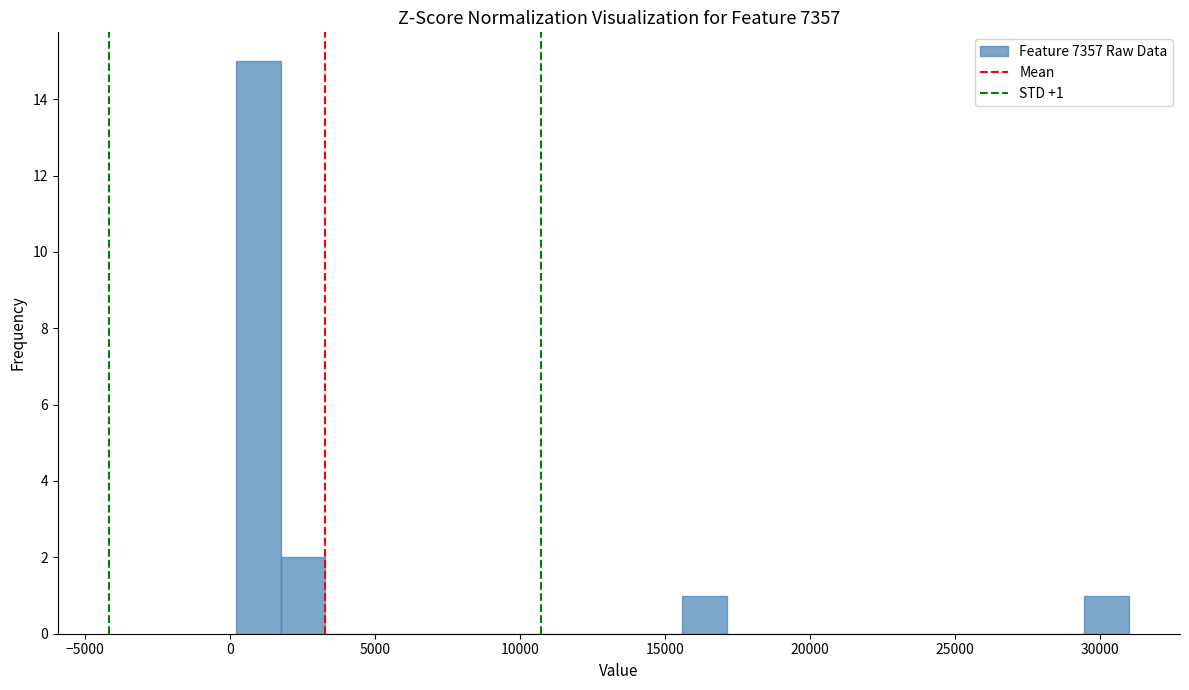

Read against the x-axis, roughly where is the centre of the tallest bar?

1000